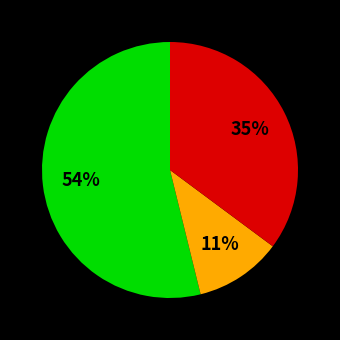

Is there a majority slice in this chart?

Yes